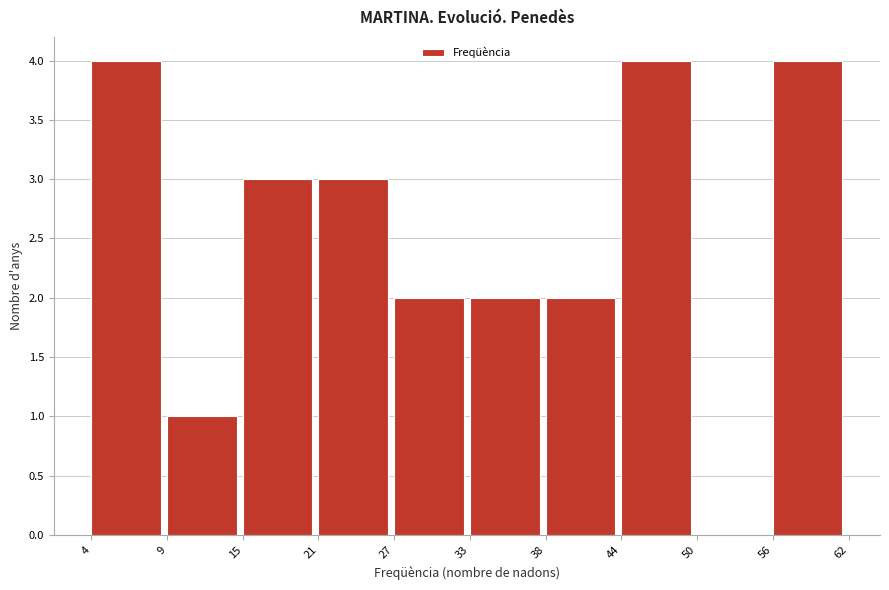

Reading left to right, extract all data points from this chart.

4=4	9=1	15=3	21=3	27=2	33=2	38=2	44=4	50=0	56=4